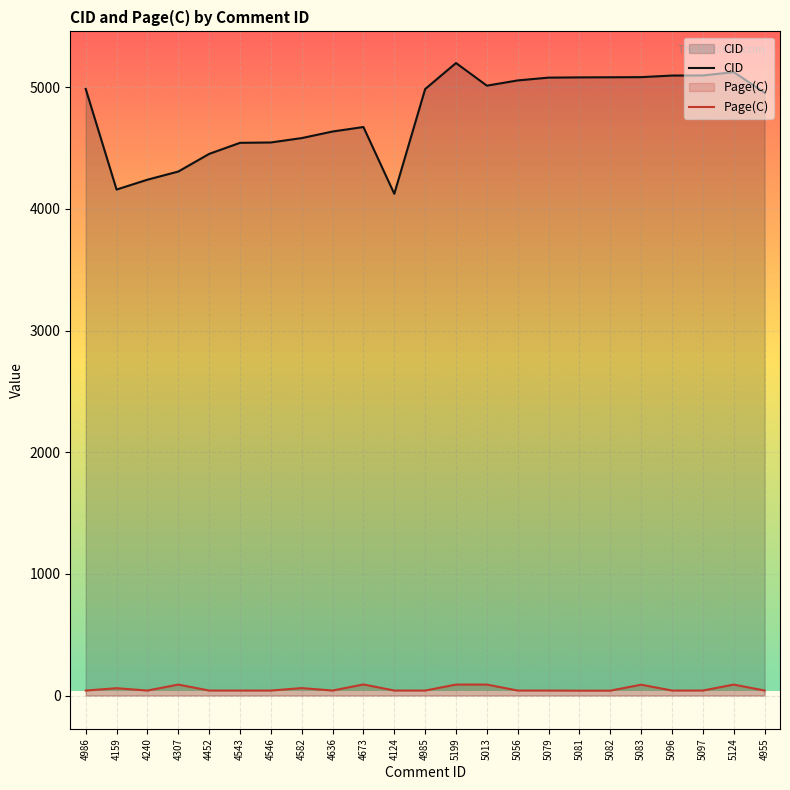

True or false: CID and Page(C) cross at least once.

False